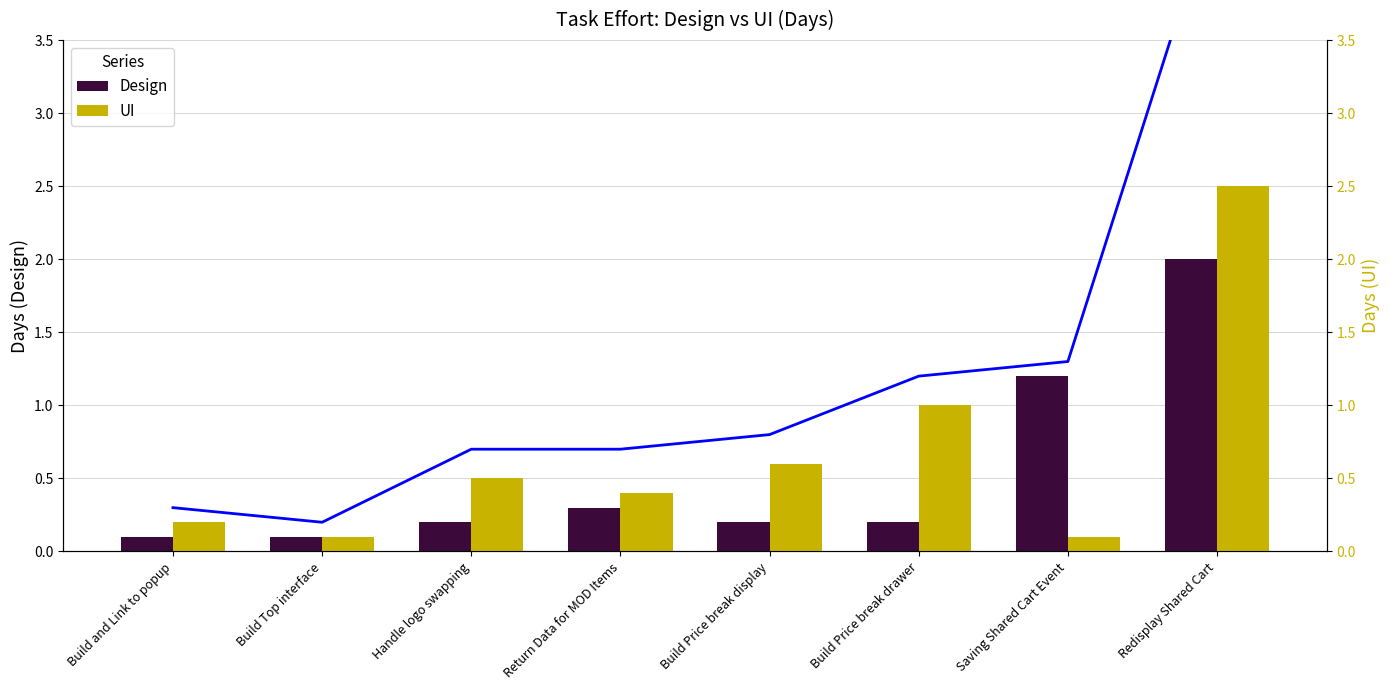

The value of Total (Design+UI) at Build Price break drawer is 1.2. True or false?

True